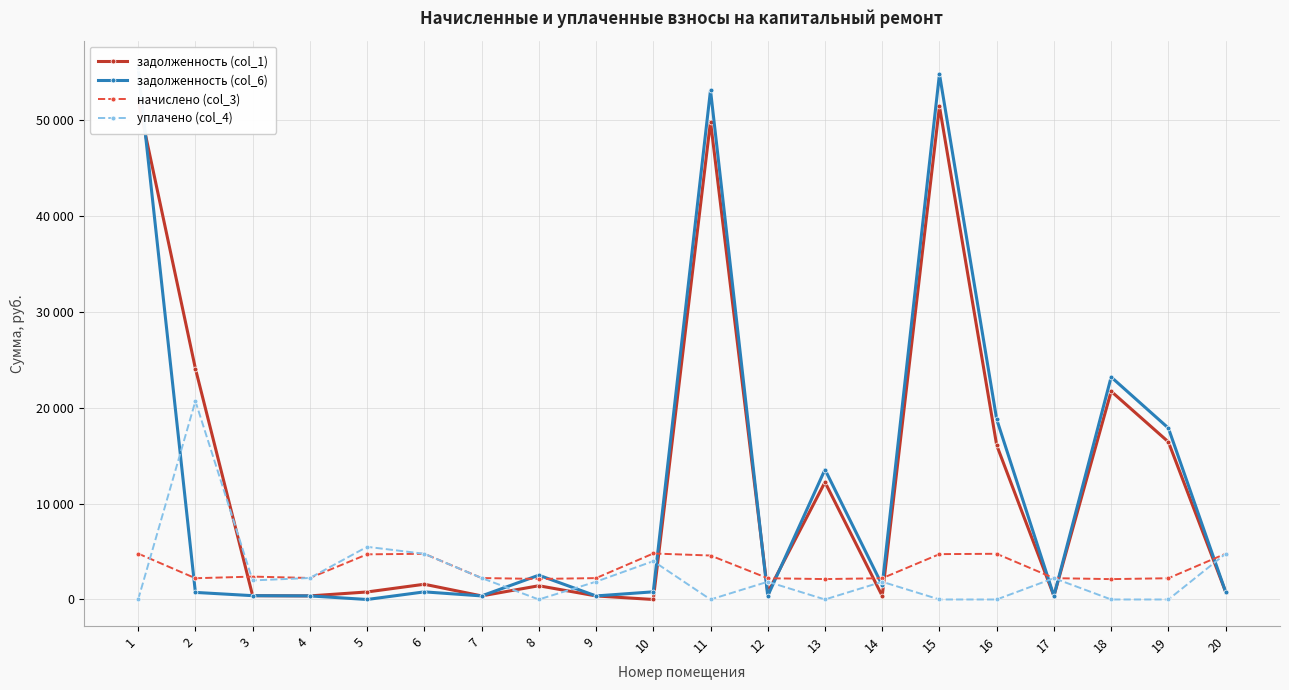

The начислено (col_3) series shows 2218.0 at 14. True or false?

True